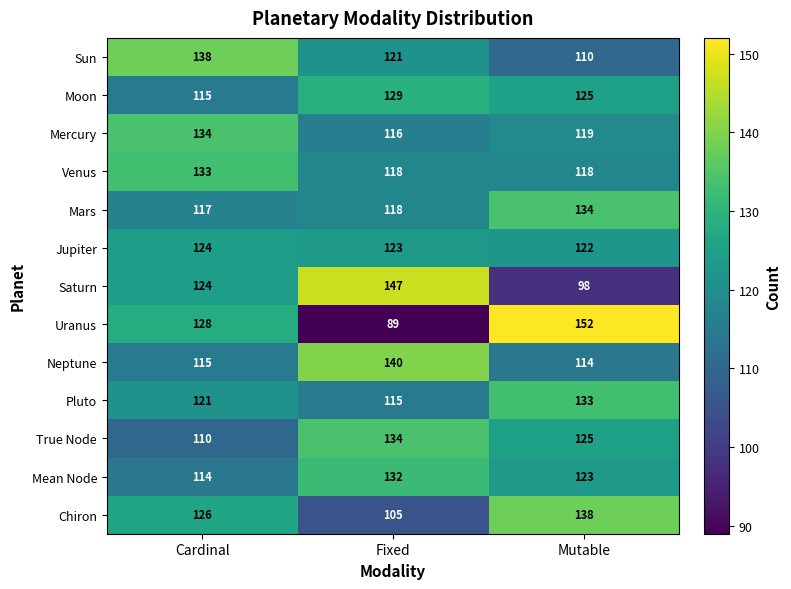

Which category has the highest value across all series?

Mutable